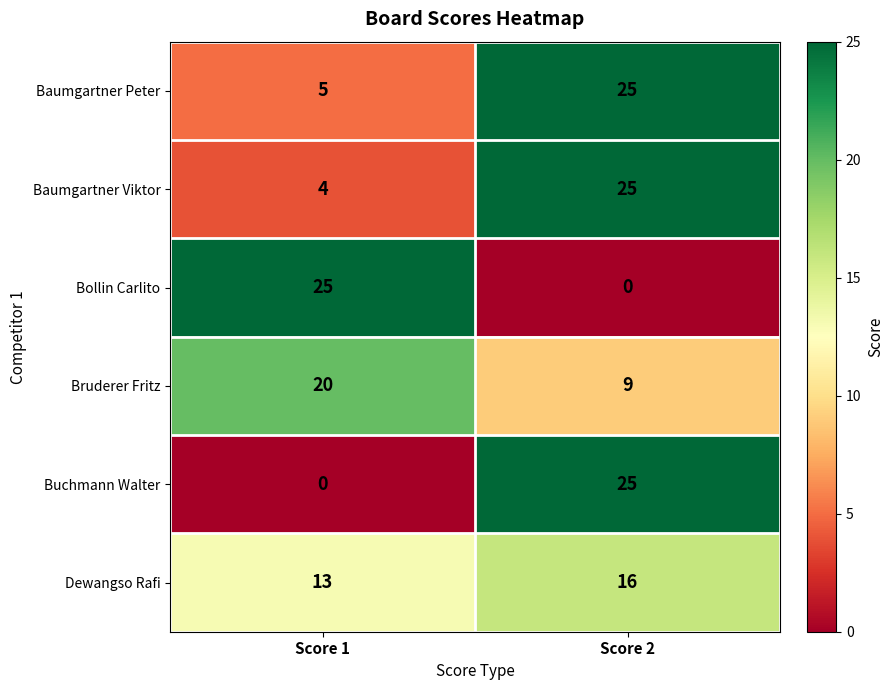

Read the Bruderer Fritz value at Score 2.

9